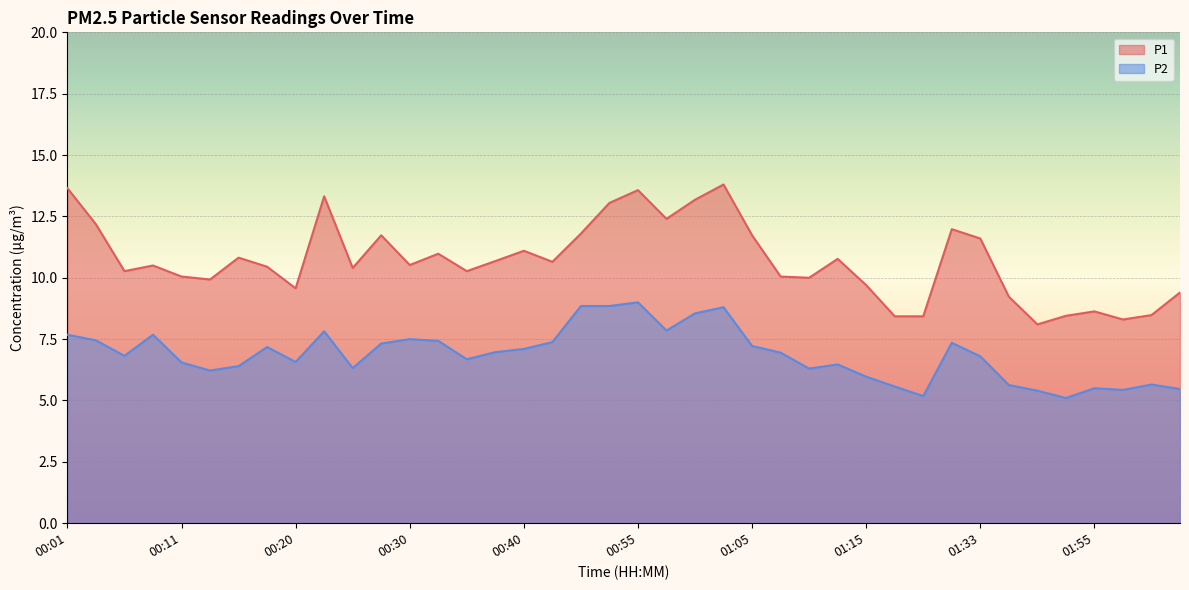

Reading left to right, extract all data points from this chart.

P1: 00:01=13.7	00:03=12.2	00:06=10.3	00:08=10.5	00:11=10.1	00:13=9.9	00:15=10.8	00:18=10.4	00:20=9.6	00:23=13.3	00:25=10.4	00:28=11.7	00:30=10.5	00:32=11.0	00:35=10.3	00:37=10.7	00:40=11.1	00:42=10.7	00:47=11.8	00:52=13.1	00:55=13.6	00:57=12.4	01:00=13.2	01:02=13.8	01:05=11.7	01:07=10.1	01:10=10.0	01:12=10.8	01:15=9.7	01:17=8.4	01:20=8.4	01:30=12.0	01:33=11.6	01:46=9.2	01:49=8.1	01:52=8.4	01:55=8.6	01:58=8.3	02:03=8.5	02:06=9.4
P2: 00:01=7.7	00:03=7.5	00:06=6.8	00:08=7.7	00:11=6.5	00:13=6.2	00:15=6.4	00:18=7.2	00:20=6.6	00:23=7.8	00:25=6.3	00:28=7.3	00:30=7.5	00:32=7.4	00:35=6.7	00:37=7.0	00:40=7.1	00:42=7.4	00:47=8.8	00:52=8.8	00:55=9.0	00:57=7.8	01:00=8.6	01:02=8.8	01:05=7.2	01:07=7.0	01:10=6.3	01:12=6.5	01:15=6.0	01:17=5.6	01:20=5.2	01:30=7.3	01:33=6.8	01:46=5.6	01:49=5.4	01:52=5.1	01:55=5.5	01:58=5.4	02:03=5.7	02:06=5.5